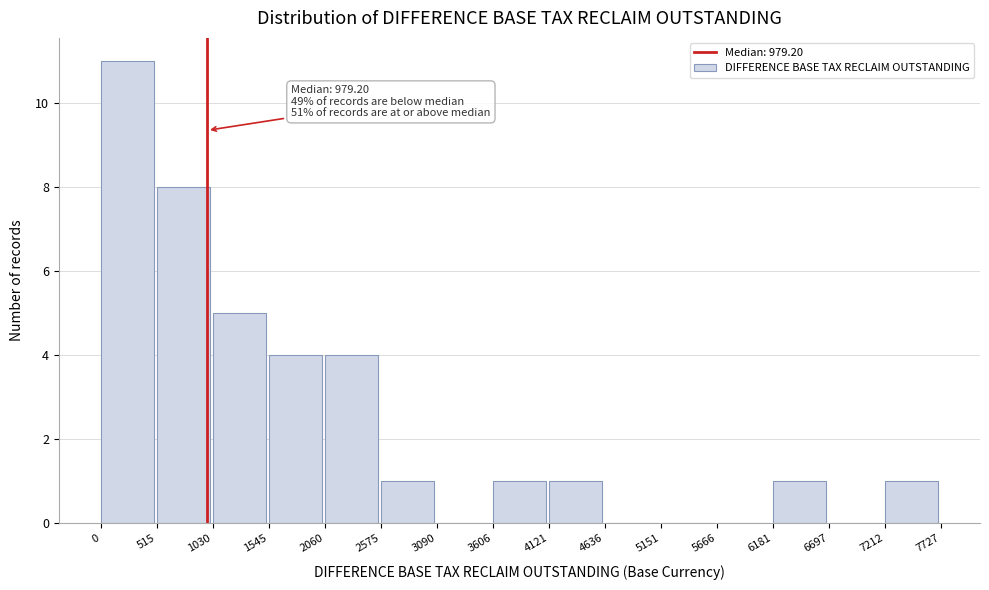

Which range on the x-axis has the tallest bar?

0 to 515